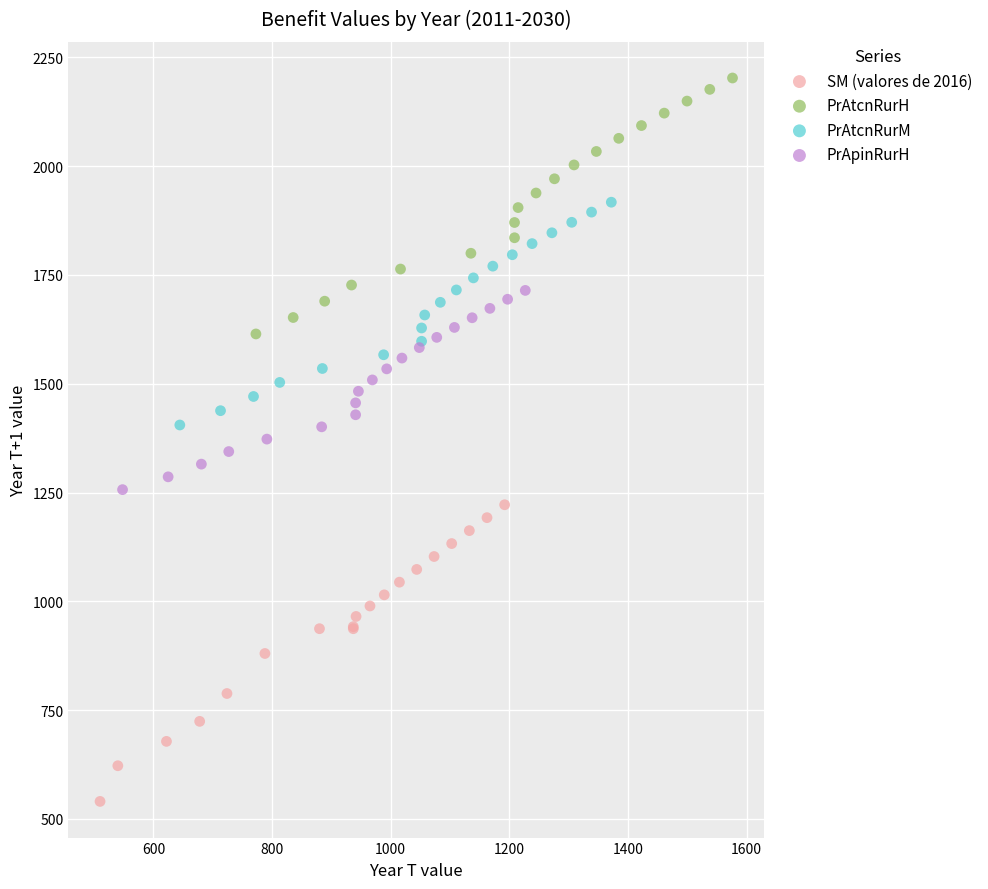

Which series has the widest spread of Y values?

SM (valores de 2016)